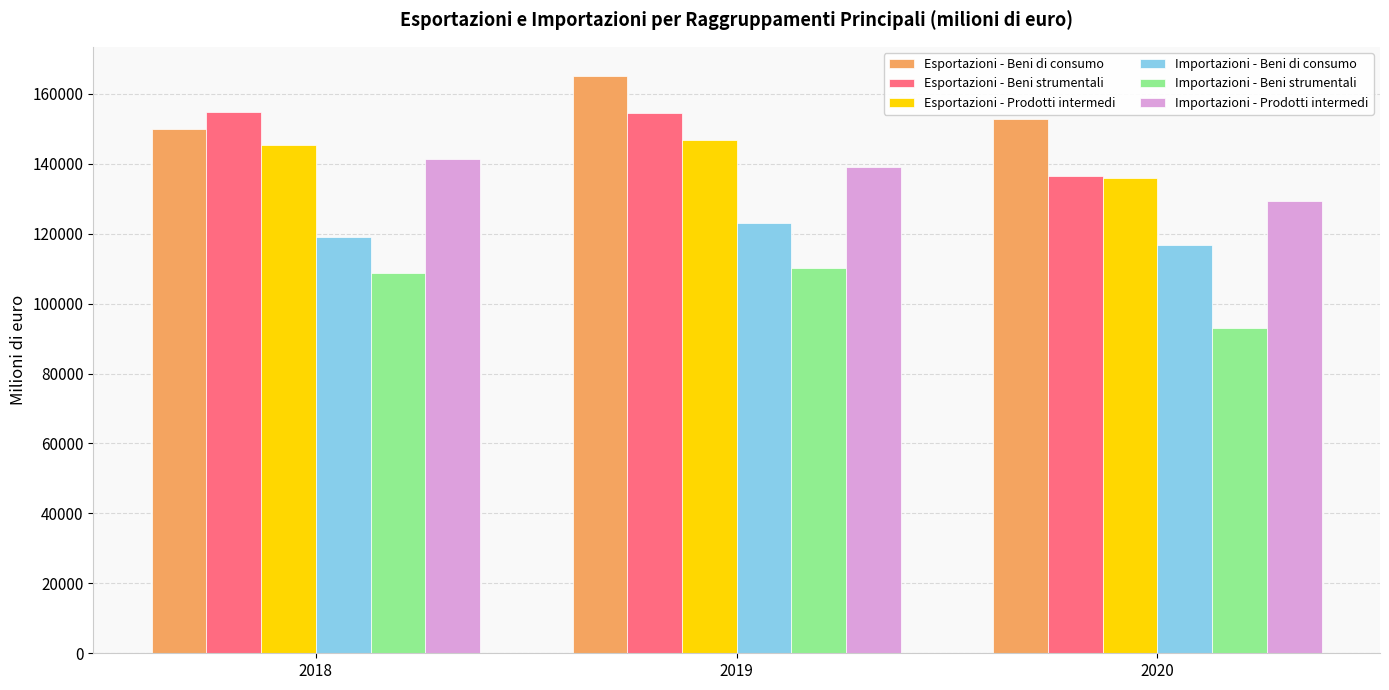

Which series has the largest total across all categories?

Esportazioni - Beni di consumo